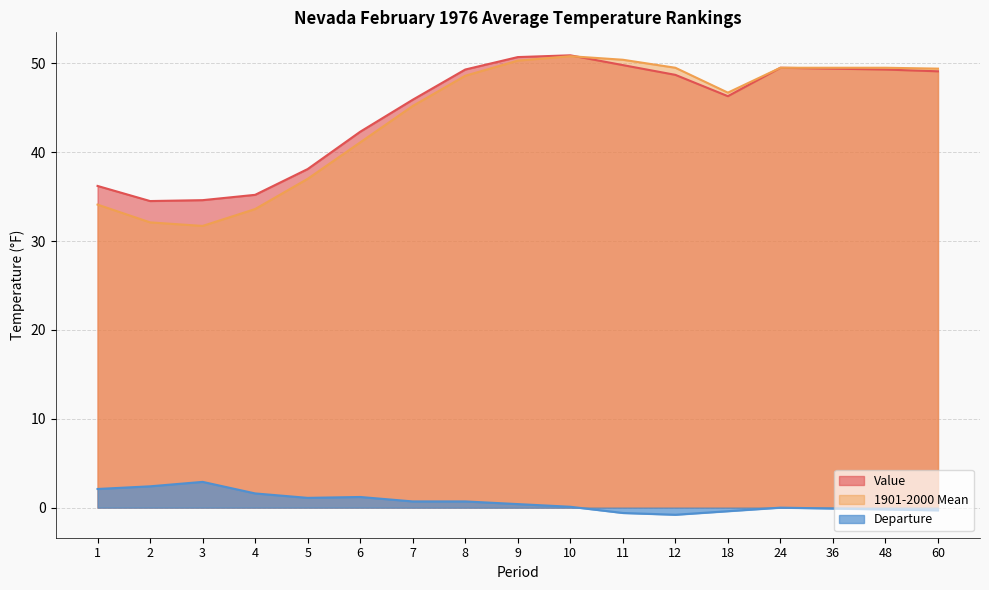

Which has a higher value, 36 or 9?

9